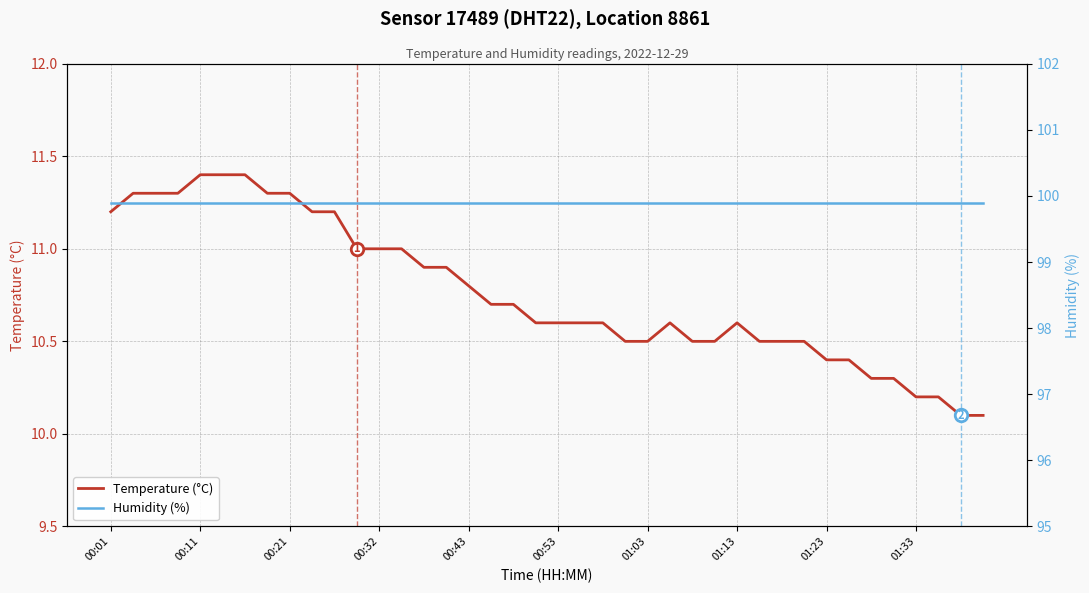

The Temperature (°C) series shows 11.2 at 00:01. True or false?

True